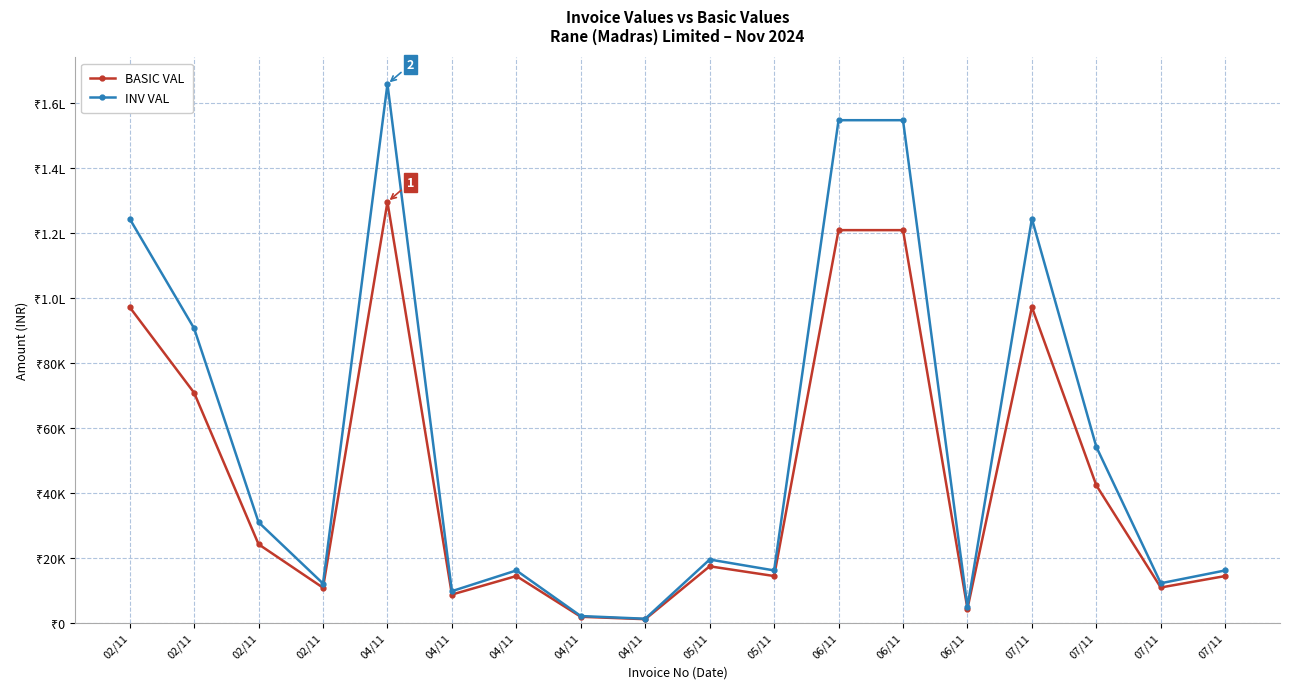

Which series has the widest spread of values?

INV VAL